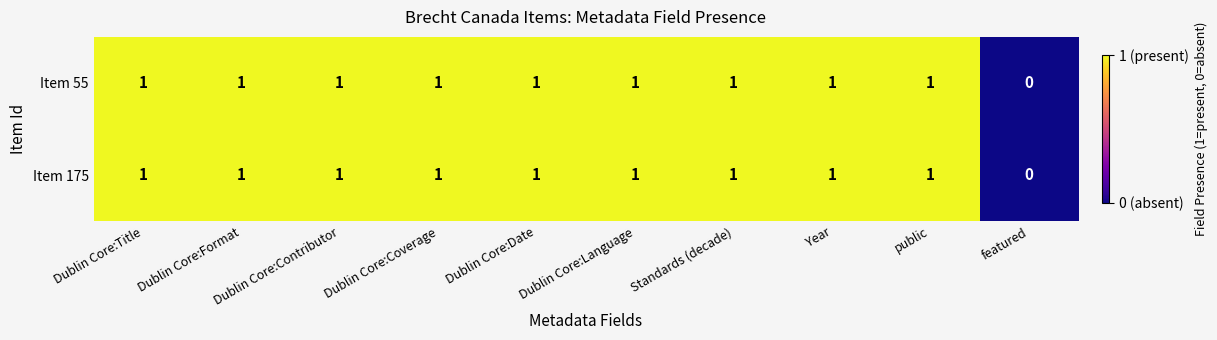

Is the value of Item 175 at public greater than the value of Item 55 at featured?

Yes